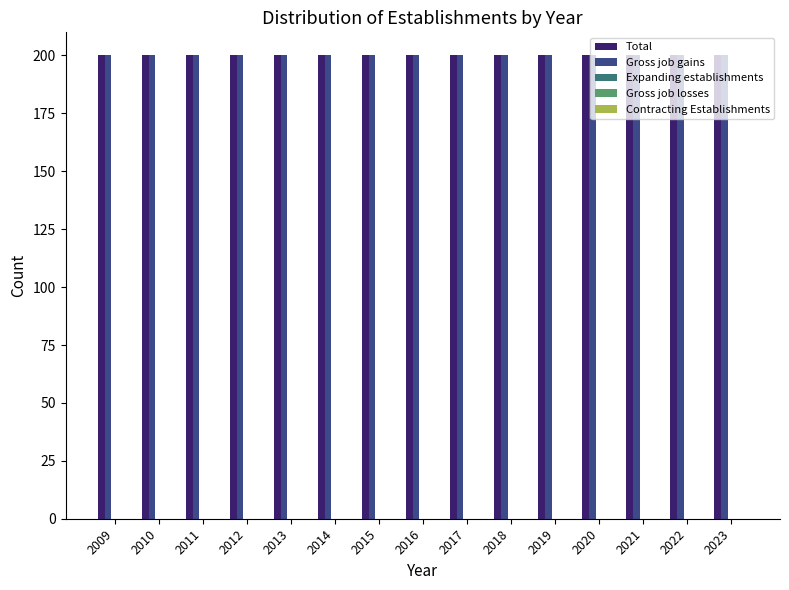

Reading right to left, transcribe all the data shown in this chart.

Total: 200	200	200	200	200	200	200	200	200	200	200	200	200	200	200
Gross job gains: 200	200	200	200	200	200	200	200	200	200	200	200	200	200	200
Expanding establishments: 0	0	0	0	0	0	0	0	0	0	0	0	0	0	0
Gross job losses: 0	0	0	0	0	0	0	0	0	0	0	0	0	0	0
Contracting Establishments: 0	0	0	0	0	0	0	0	0	0	0	0	0	0	0